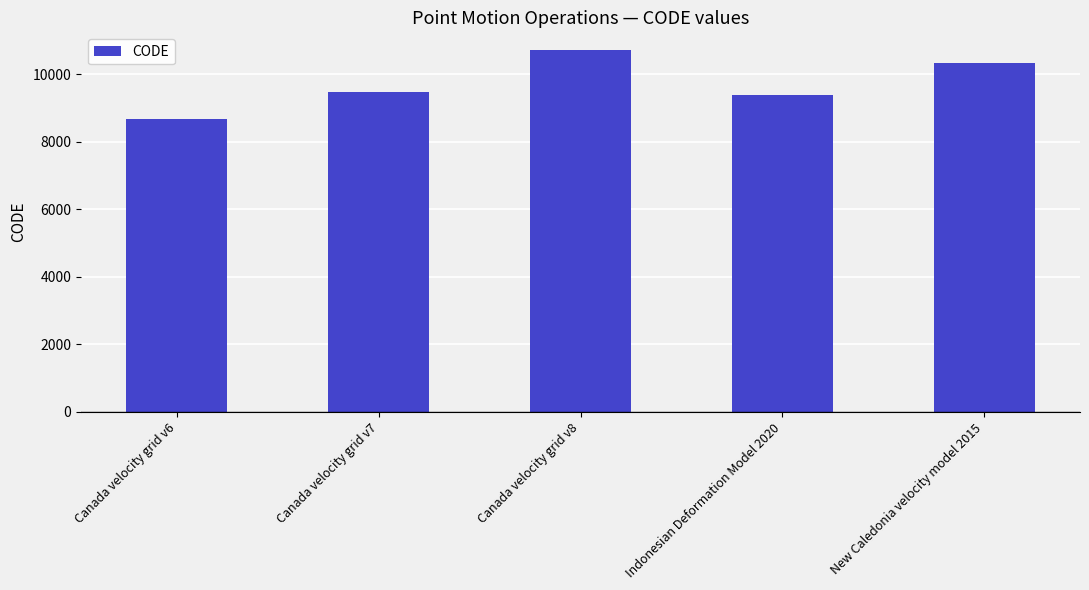

Reading left to right, extract all data points from this chart.

Canada velocity grid v6=8676	Canada velocity grid v7=9483	Canada velocity grid v8=10707	Indonesian Deformation Model 2020=9375	New Caledonia velocity model 2015=10323